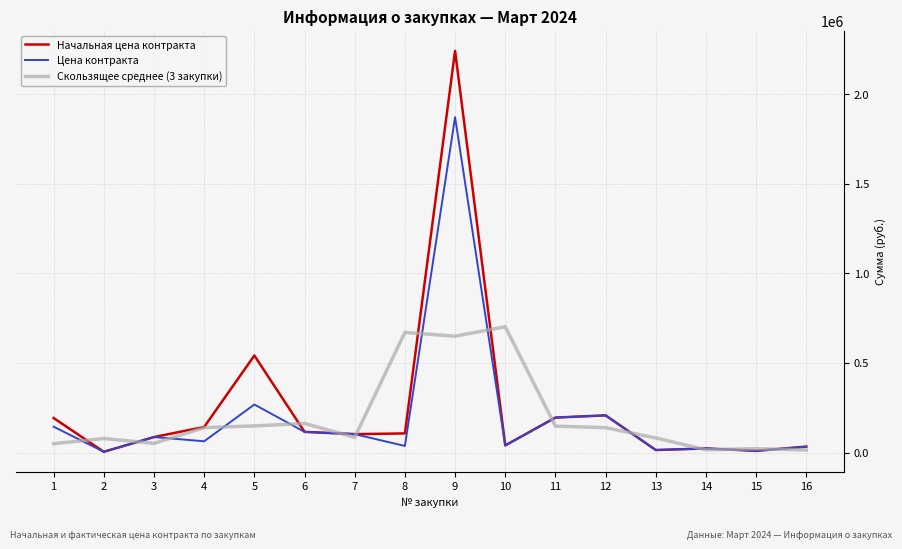

Is it true that Цена контракта equals 418495.6 at 5?

False